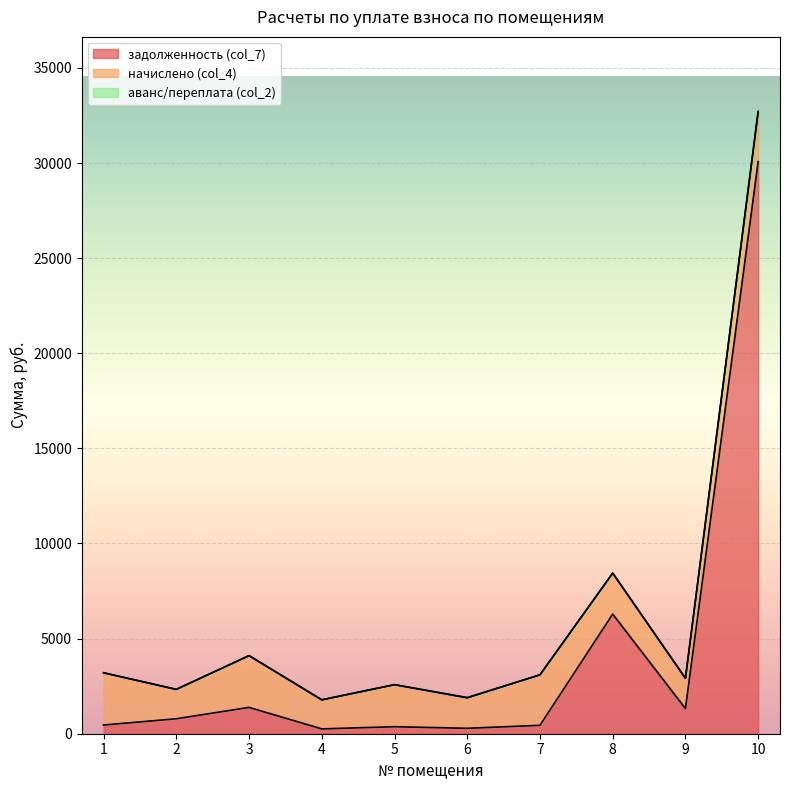

List the series in order of their overall mean, lowest first.

аванс/переплата (col_2), начислено (col_4), задолженность (col_7)